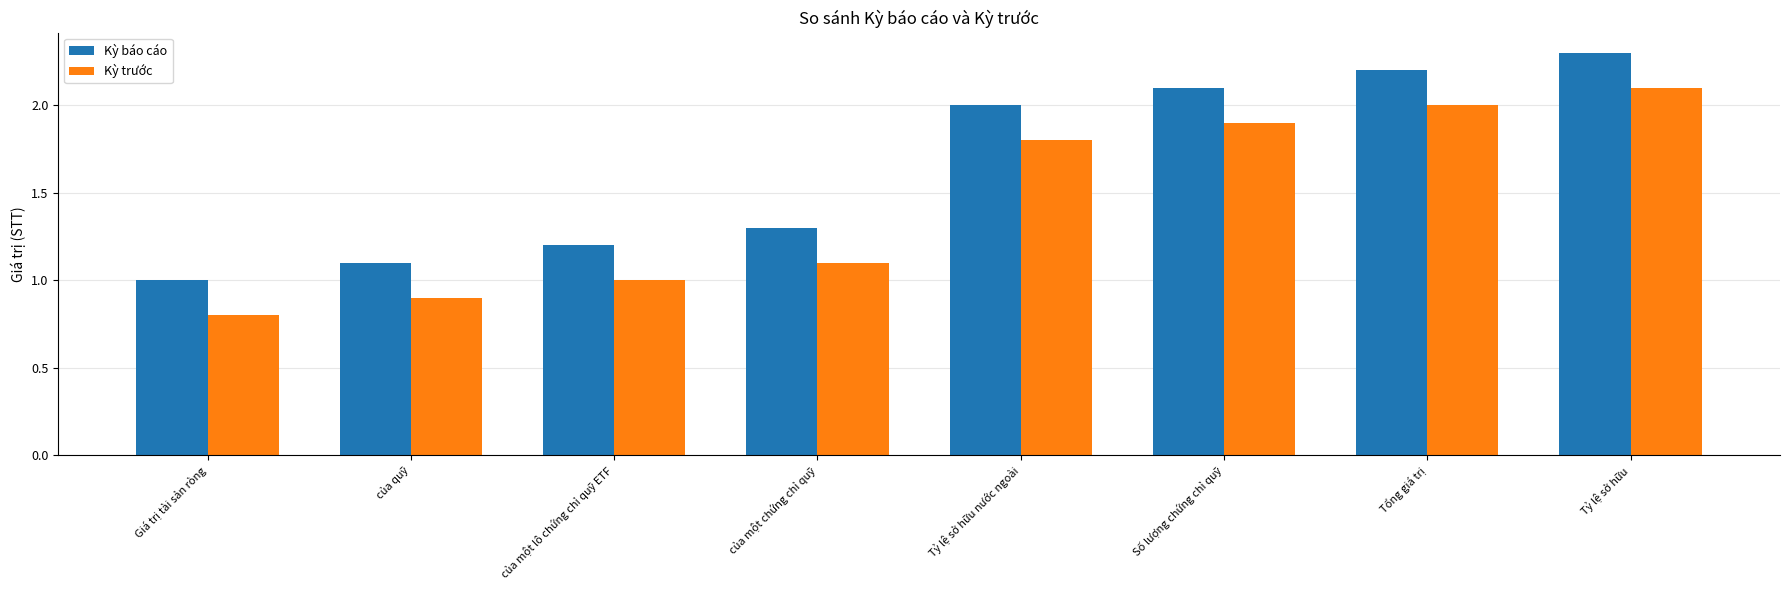

What position from the right is Tỷ lệ sở hữu nước ngoài?

4